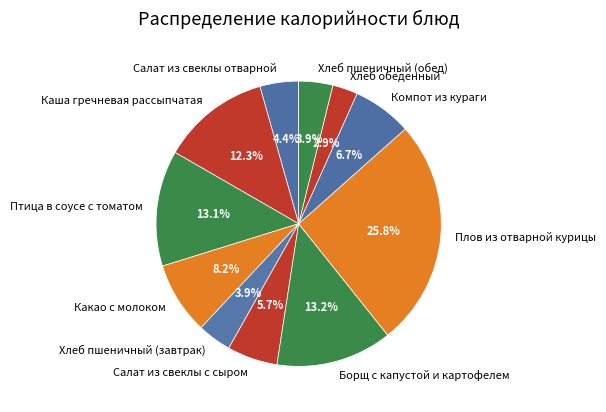

Count the number of slices in the pie.

11